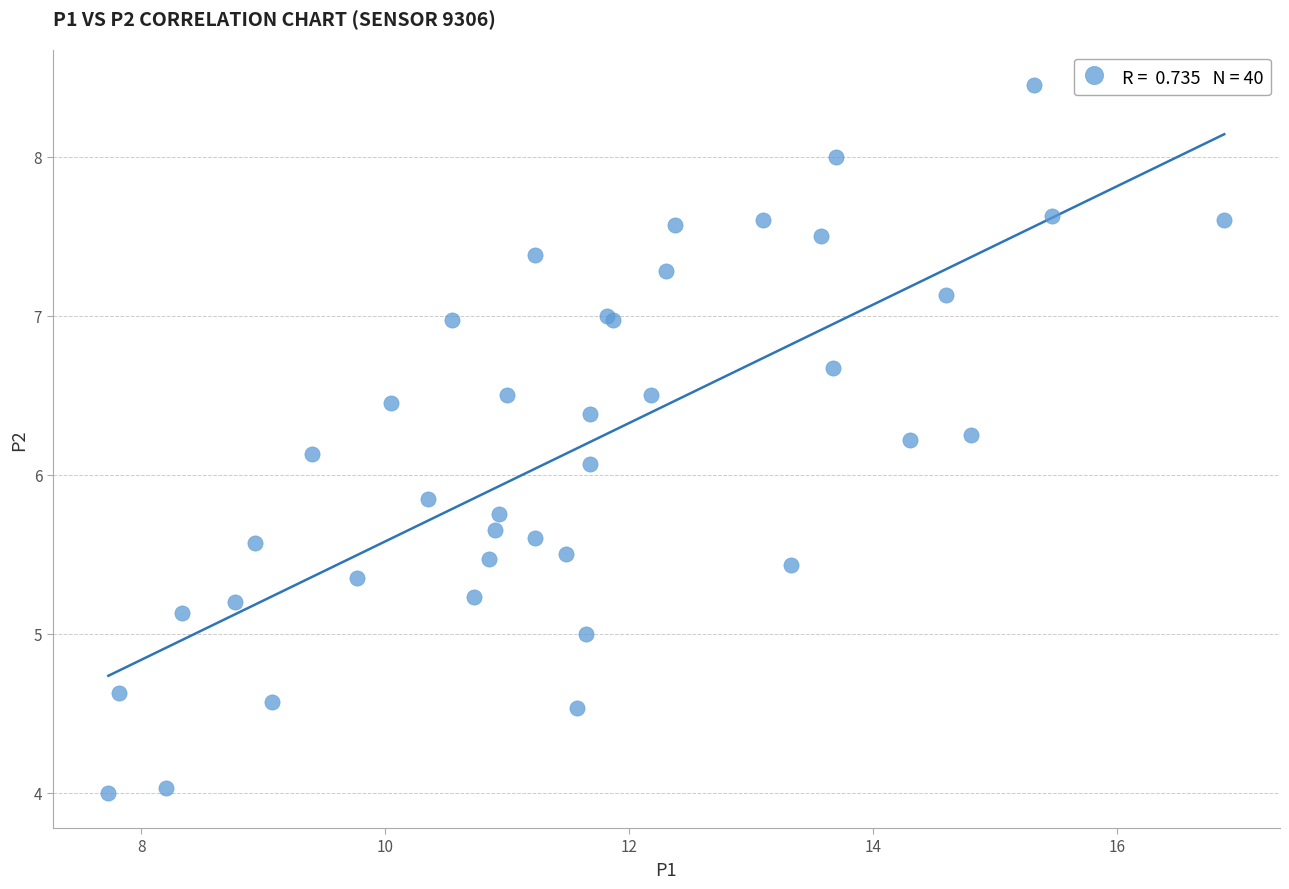

What Y value in the scatter plot is closest to 6?

6.1